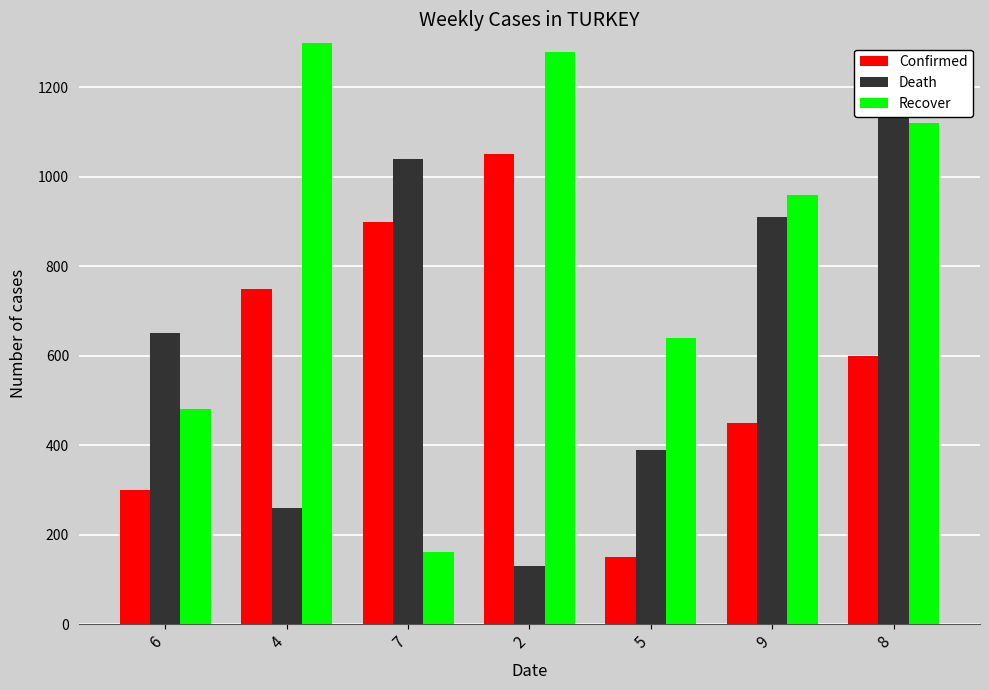

List the series in order of their overall mean, highest first.

Recover, Death, Confirmed